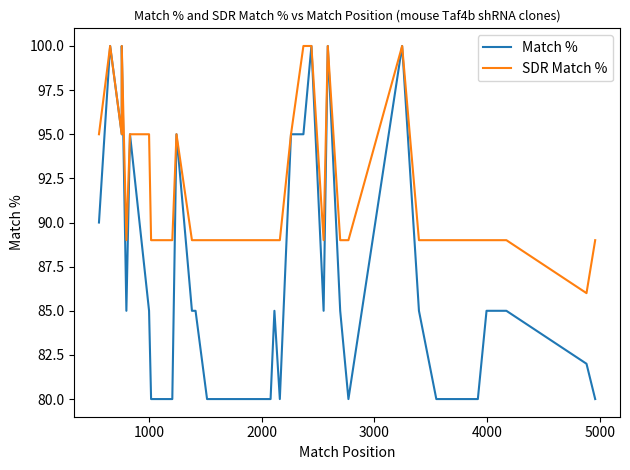

How many lines are shown in the chart?

2